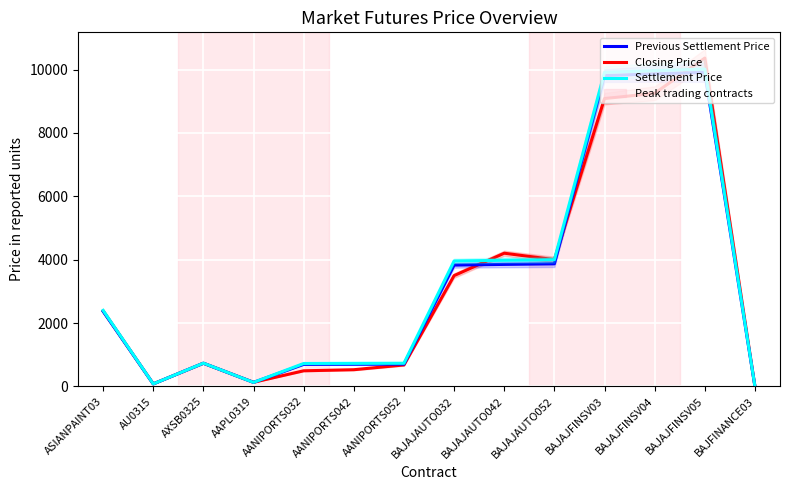

What is the difference between the Previous Settlement Price values at BAJAJFINSV04 and BAJAJAUTO032?

6039.2